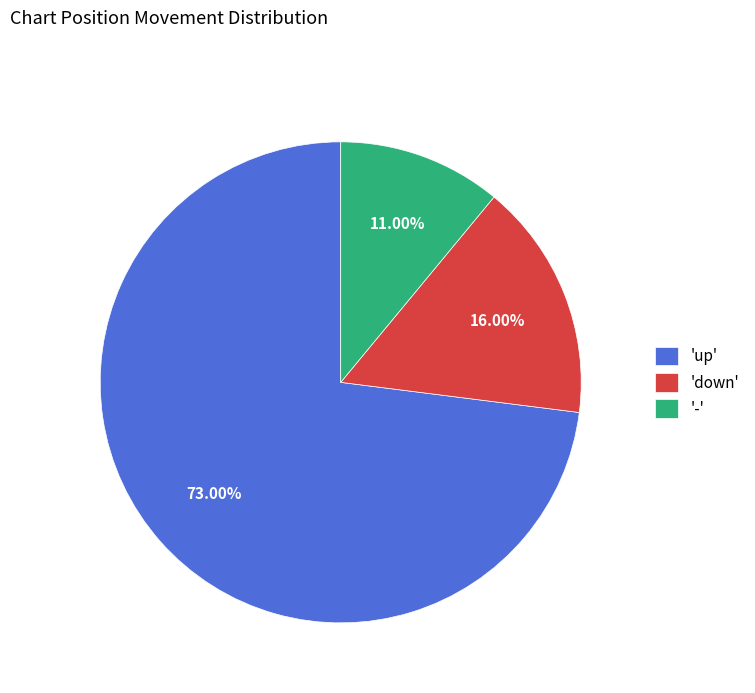

Is the sum of 'down' and 'up' greater than half?

Yes